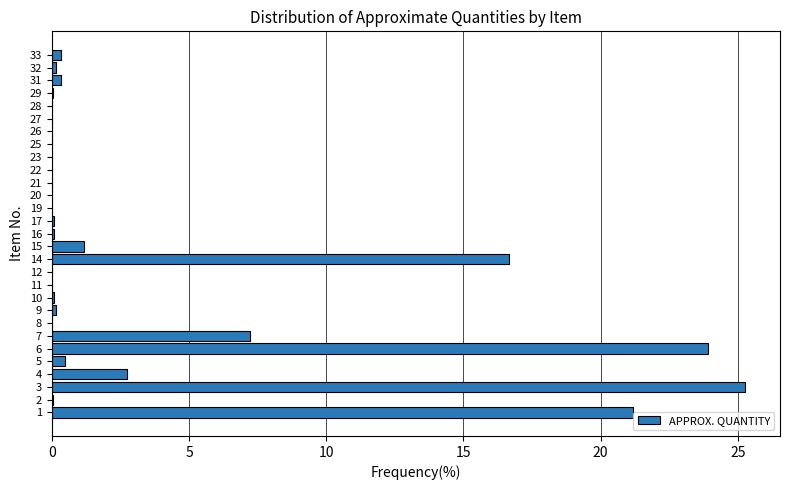

True or false: the data shows 29.3 at 1.

False